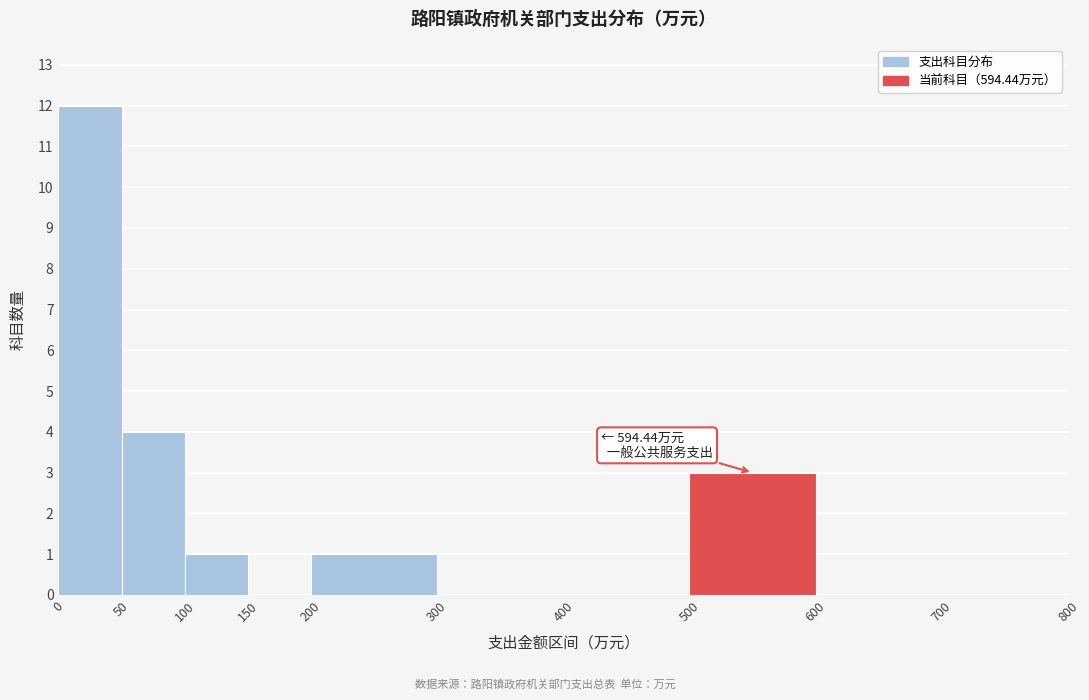

Which range on the x-axis has the tallest bar?

0 to 50